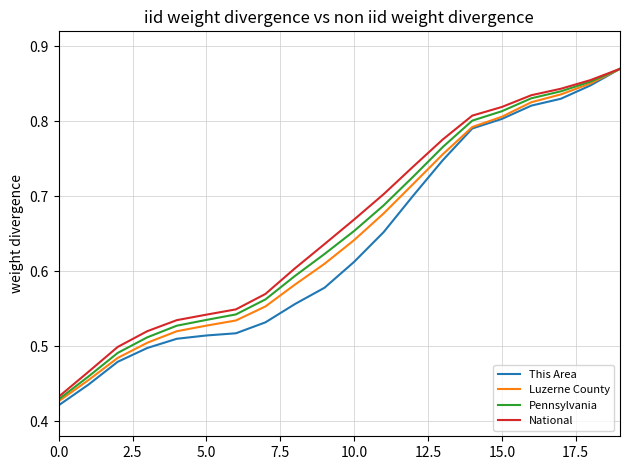

Which series has the widest spread of values?

This Area